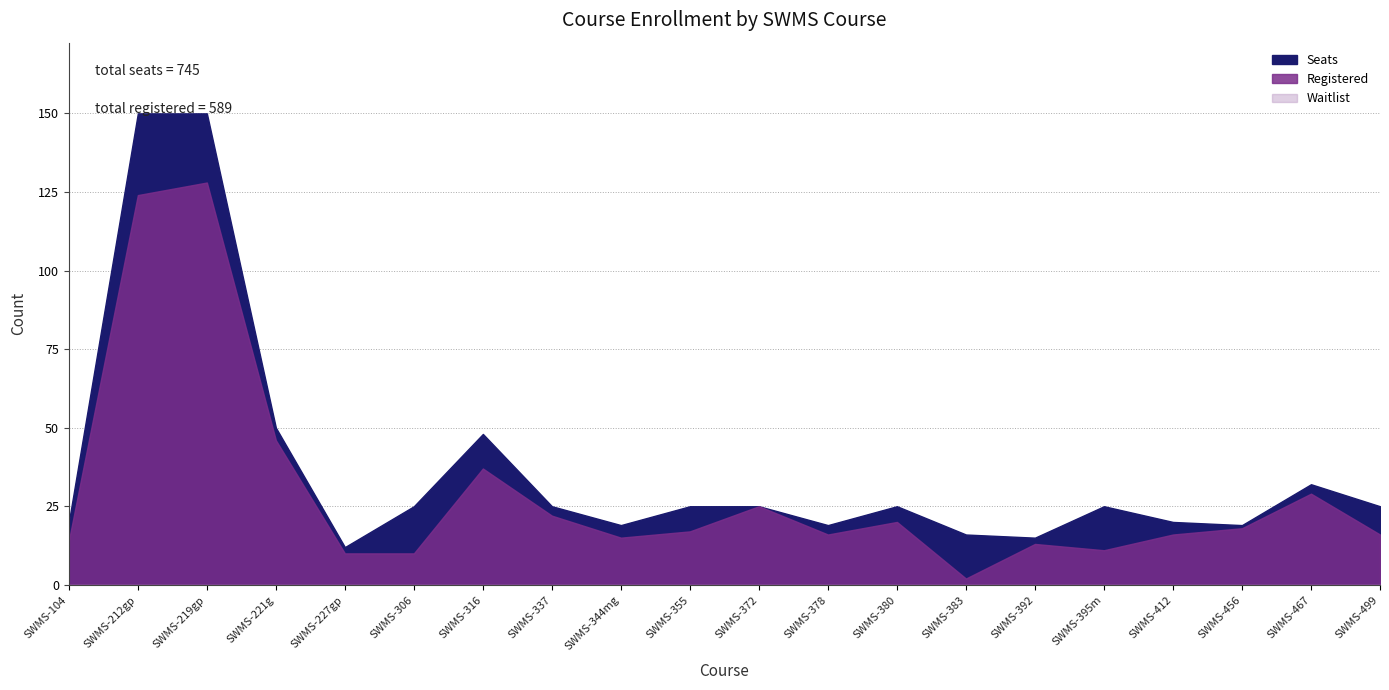

Is it true that Seats equals 26 at SWMS-221g?

False